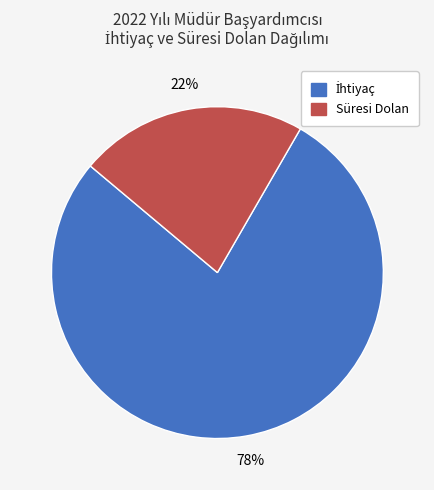

Is there a majority slice in this chart?

Yes